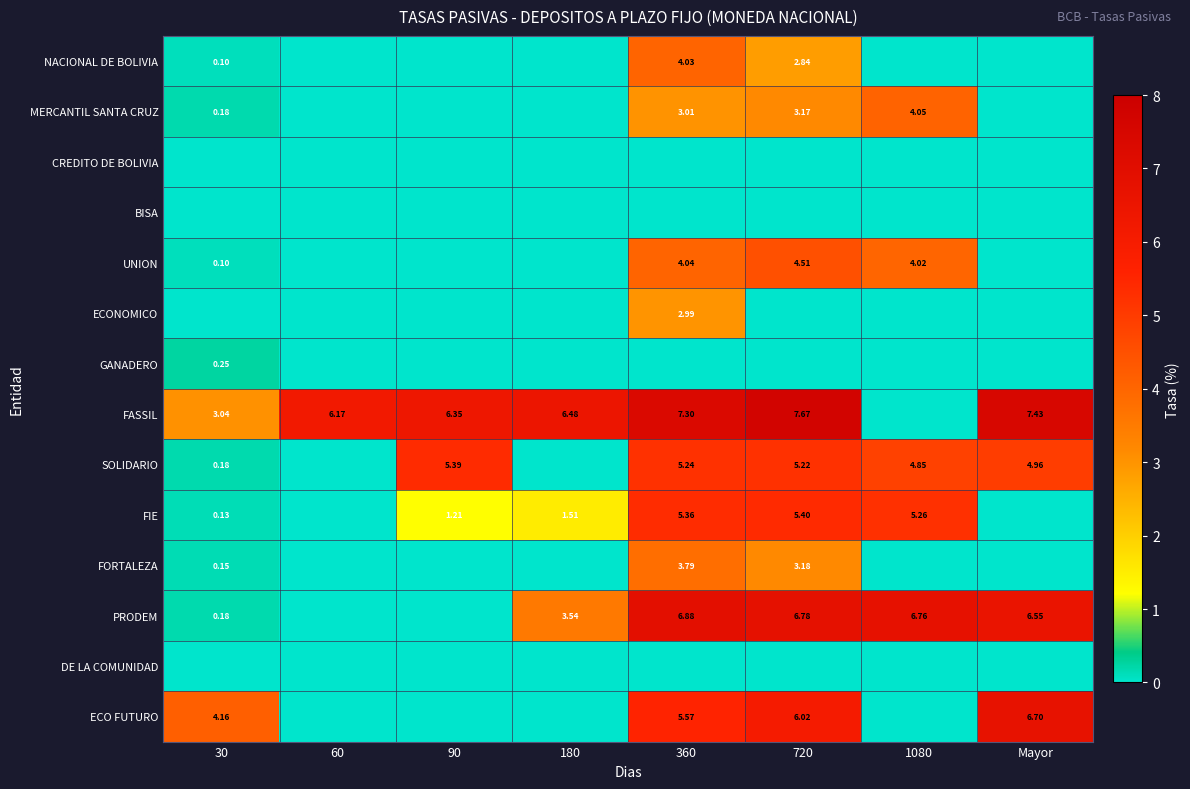

Which has a higher value, 180 or 720?

720